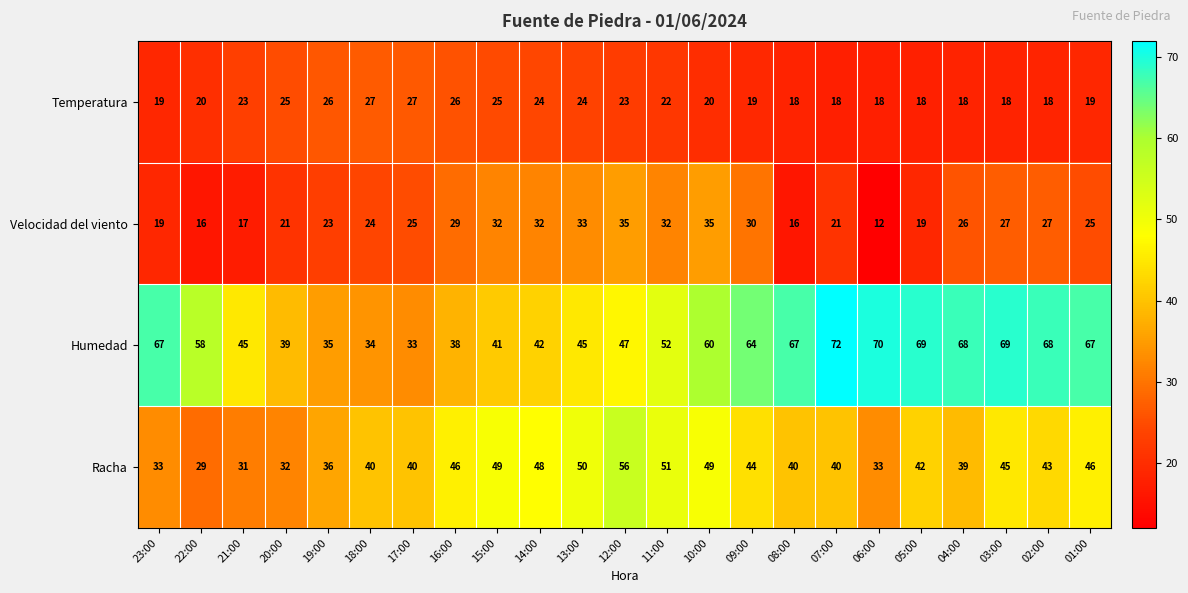

What is the difference between the highest and lowest values at 19:00?

13